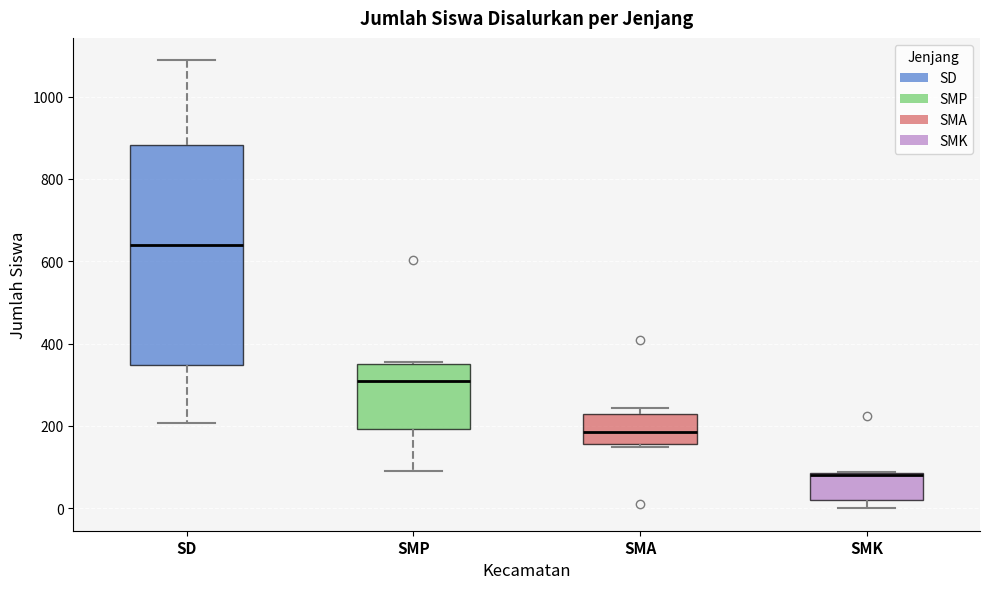

Which box's median line is the lowest?

SMK